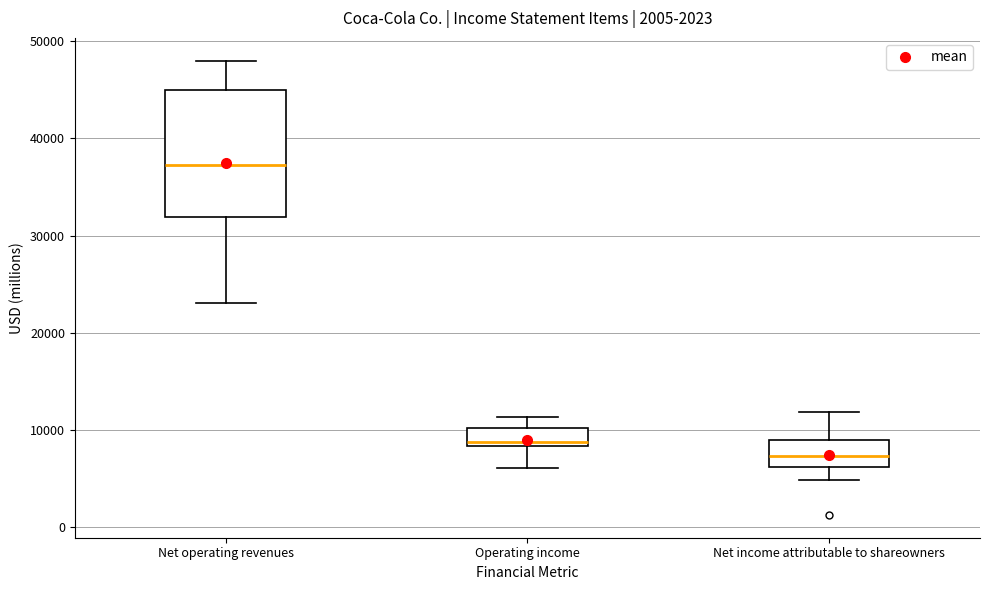

Which box's median line is the lowest?

Net income attributable to shareowners